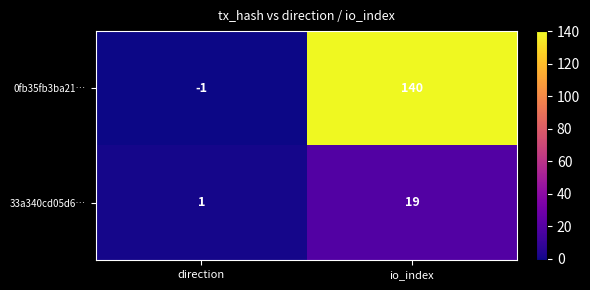

Where is 0fb35fb3ba21… nearest to the value 69?

direction